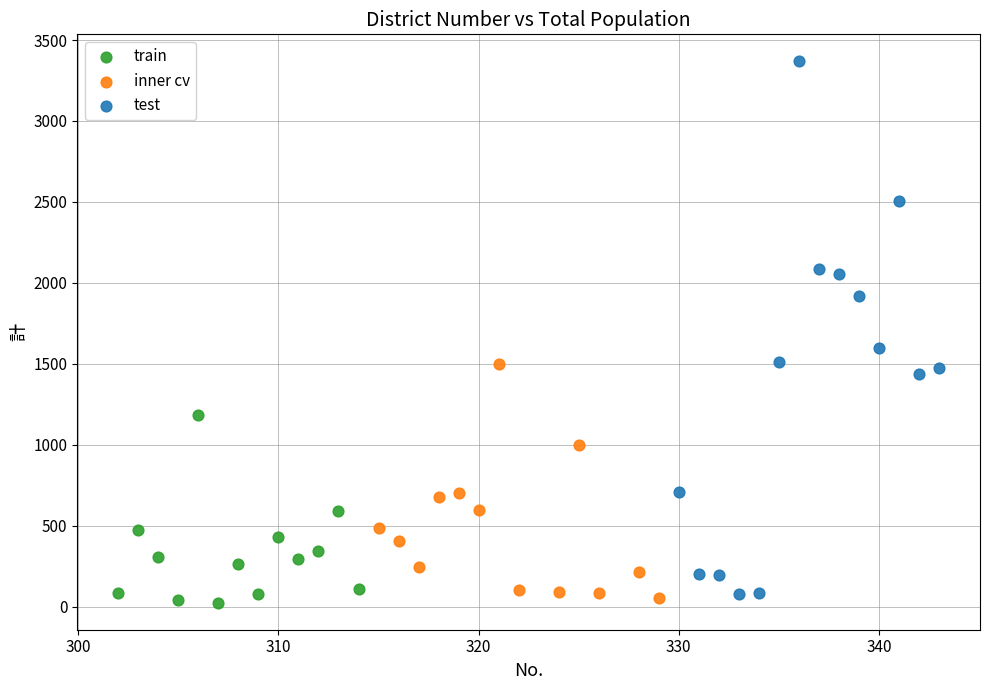

Which series reaches the maximum Y coordinate?

test